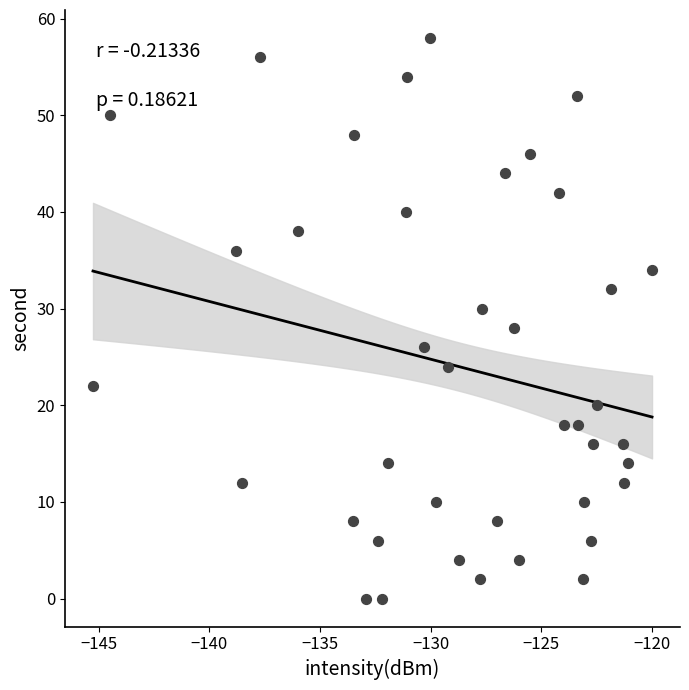

What is the range of Y values (max minus min)?

58